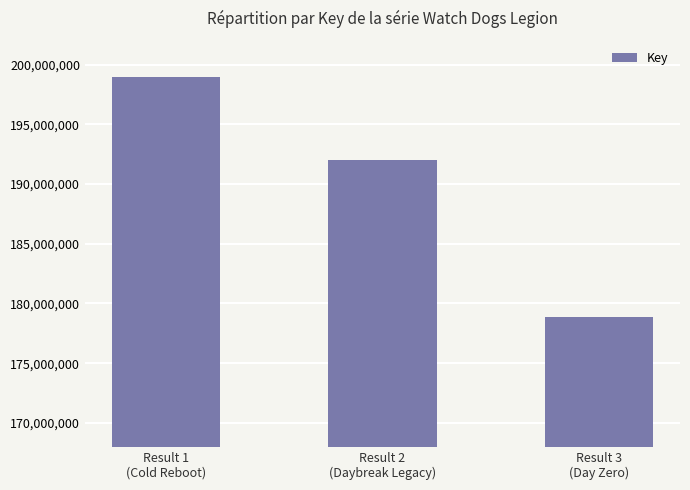

What is the smallest value displayed?

178877287